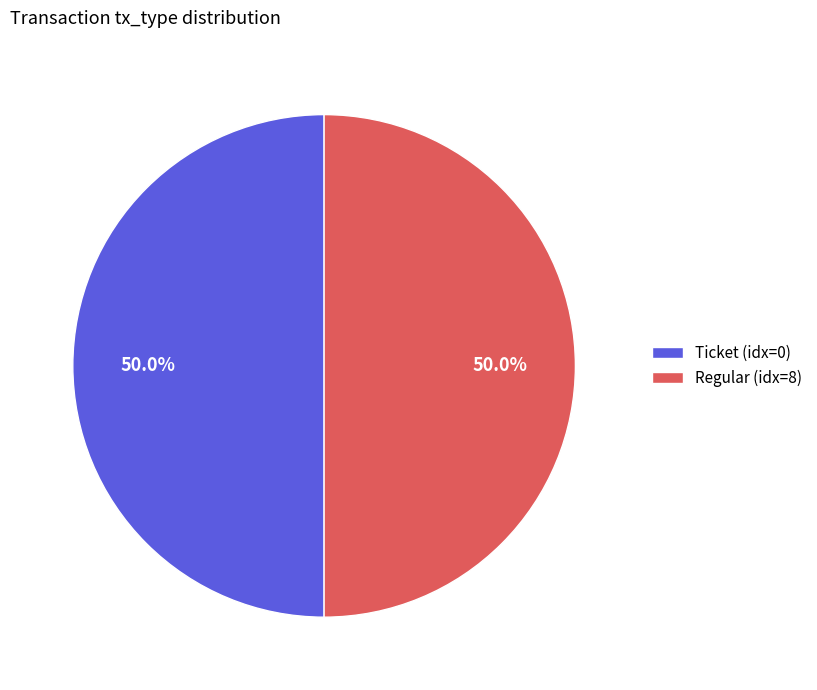

What is the ratio of the value at Ticket (idx=0) to the value at Regular (idx=8)?

1.0